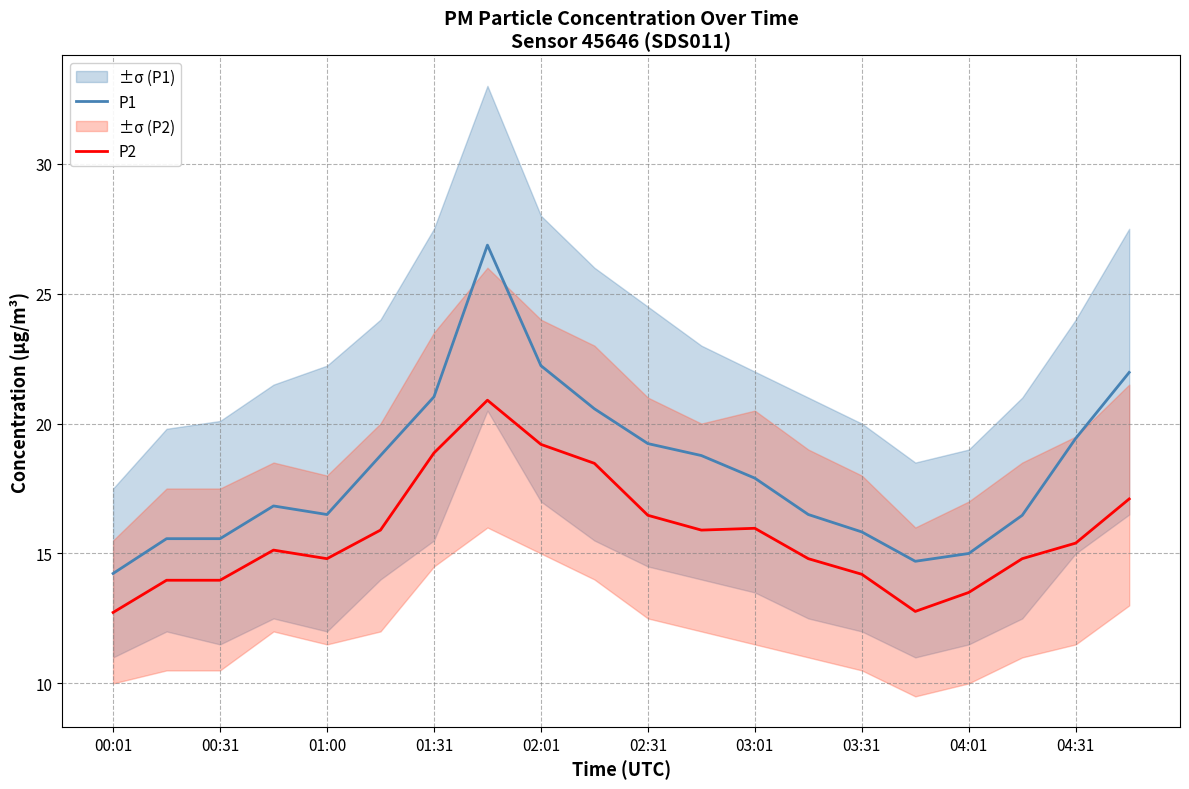

Reading left to right, what are all the values shown in this chart?

P1: 14.2	15.6	15.6	16.8	16.5	18.8	21.0	26.9	22.2	20.6	19.2	18.8	17.9	16.5	15.8	14.7	15.0	16.5	19.4	22.0
P2: 12.7	14.0	14.0	15.1	14.8	15.9	18.9	20.9	19.2	18.5	16.5	15.9	16.0	14.8	14.2	12.8	13.5	14.8	15.4	17.1